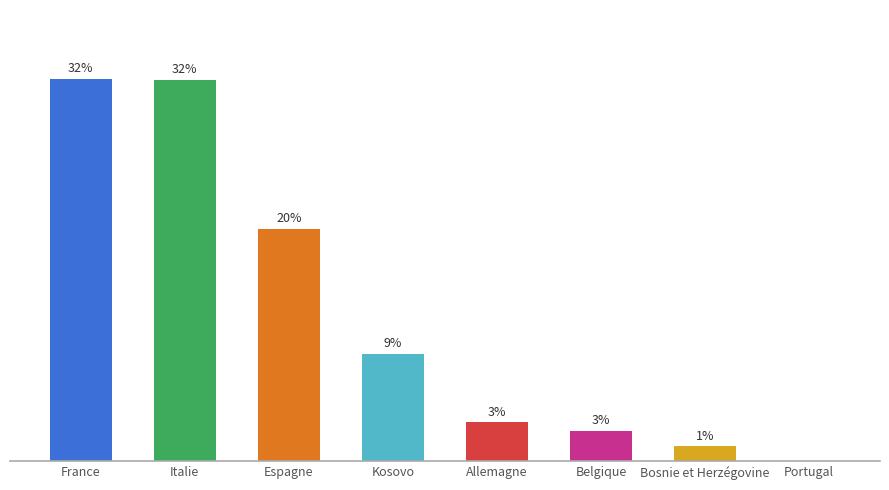

Are the bars horizontal?

No